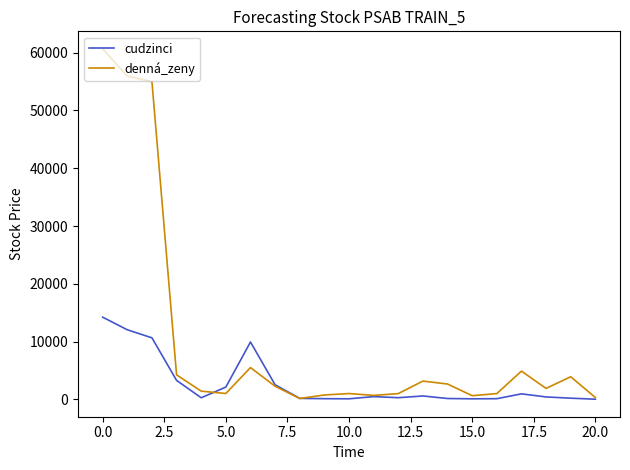

List the series in order of their peak value, highest first.

denná_zeny, cudzinci